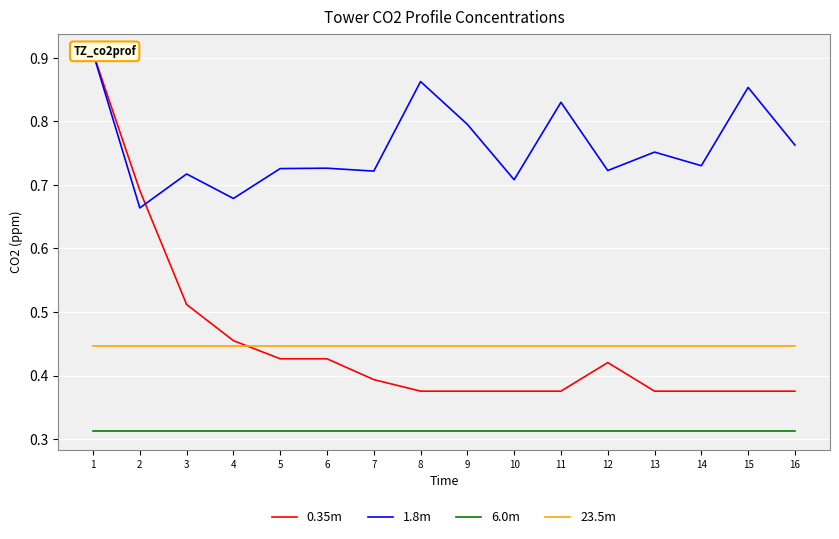

What is the average value of the 6.0m series?

0.3